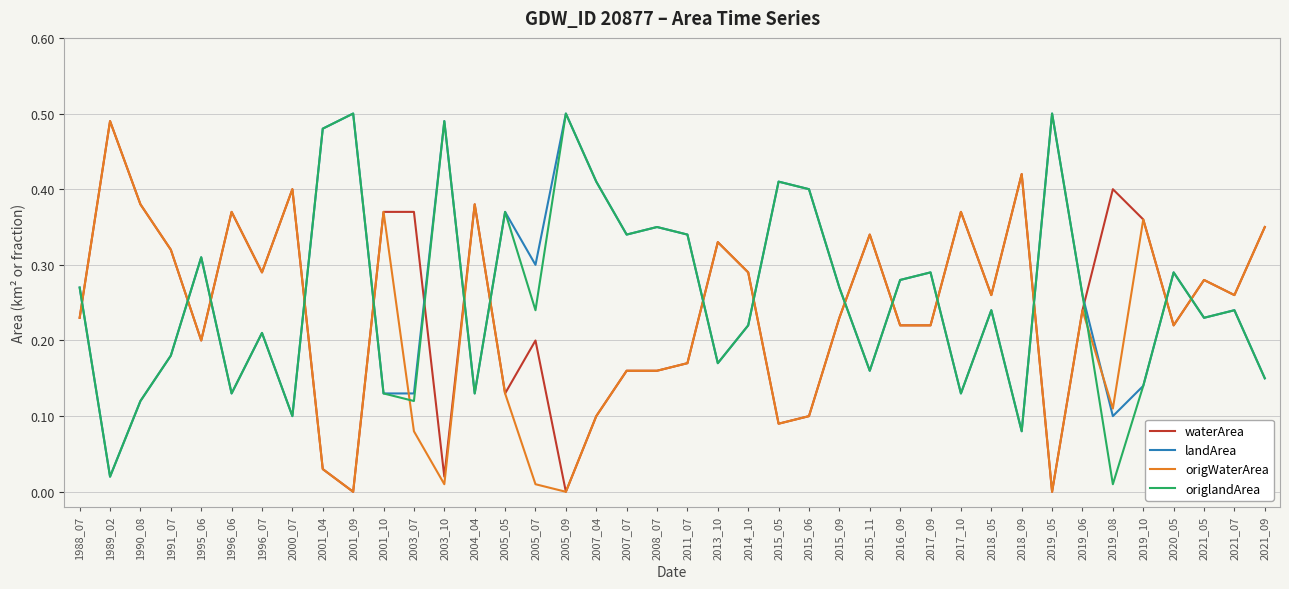

Which series ends up on top after the final intersection of landArea and waterArea?

waterArea